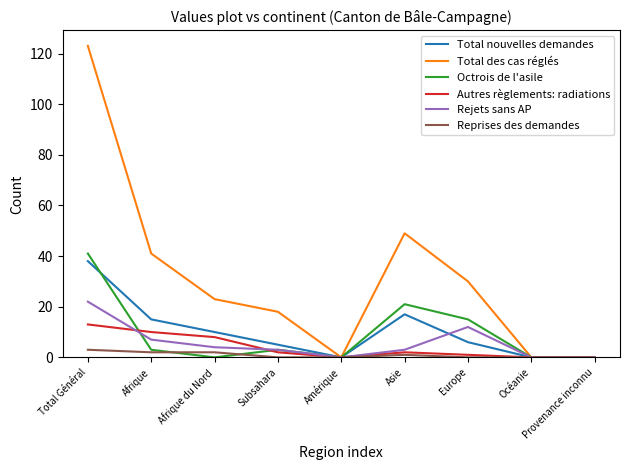

At which category does the chart reach its peak across all series?

Total Général